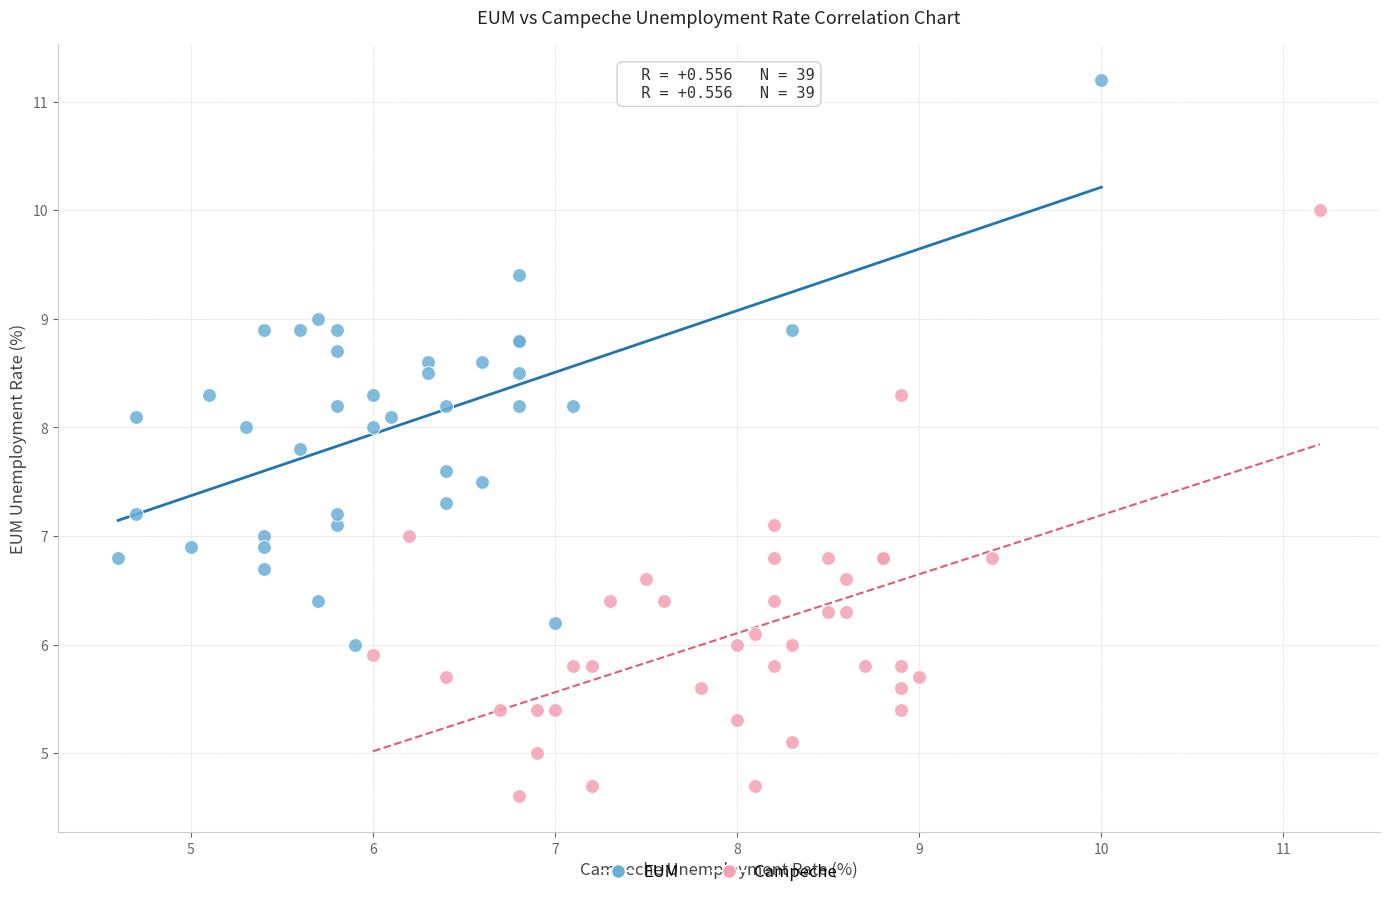

Which series contains the highest Y value?

EUM